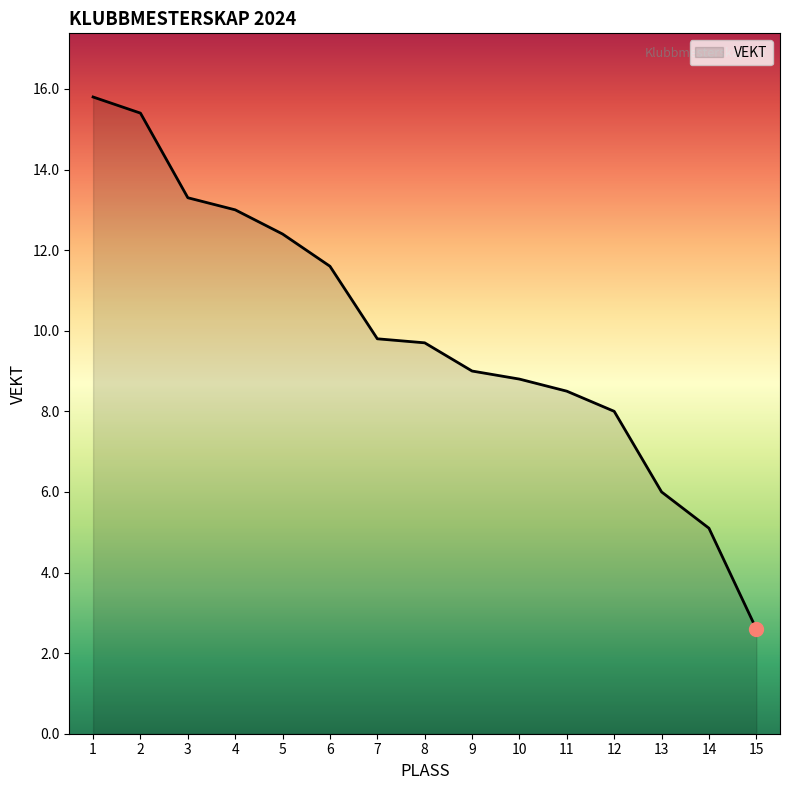

What is the change in value from 4 to 13?

-7.0